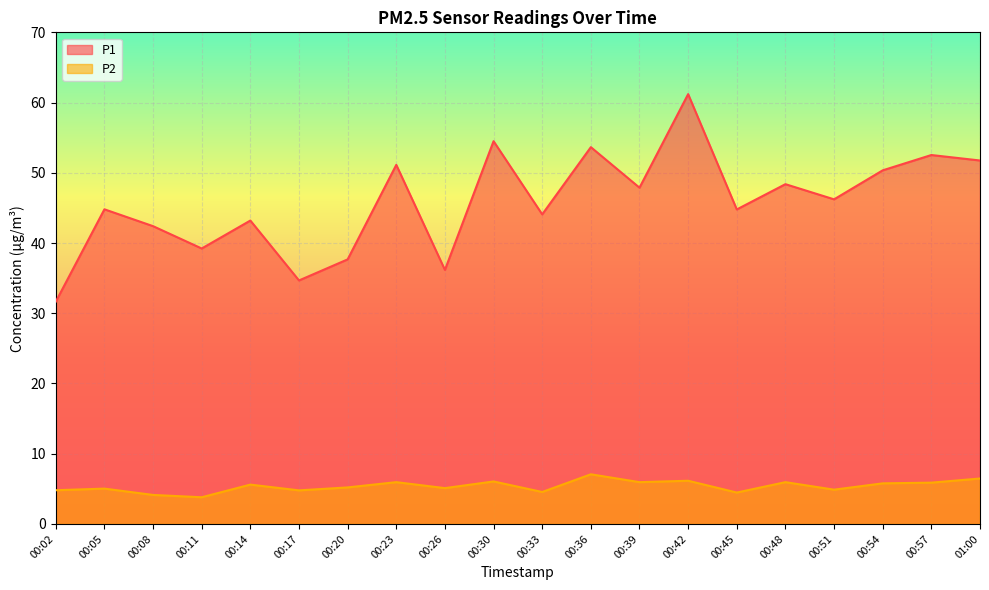

What is the maximum value shown in the chart?

61.2